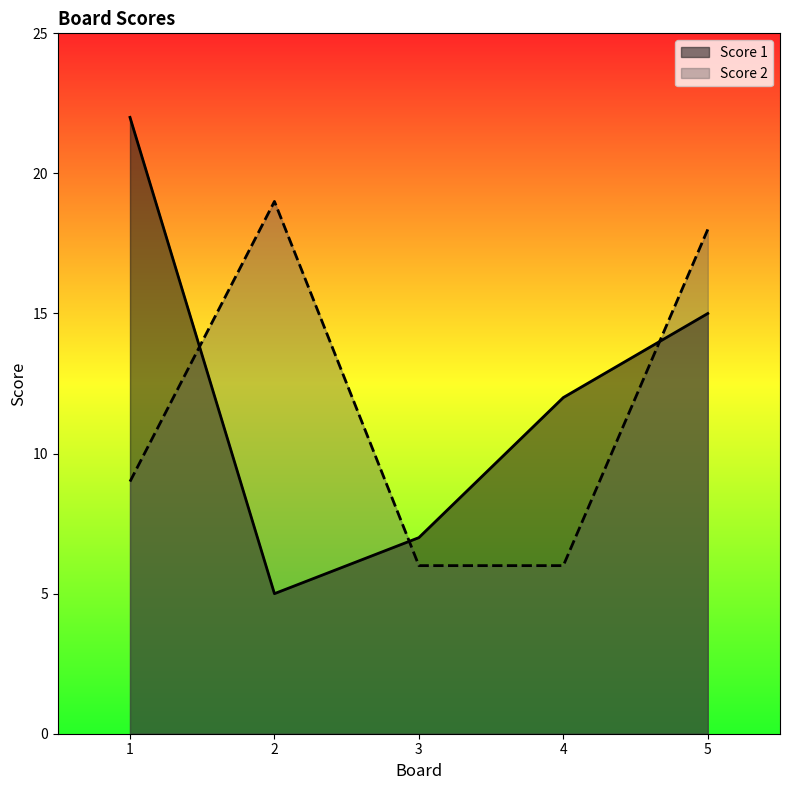

Which series has the largest total across all categories?

Score 1